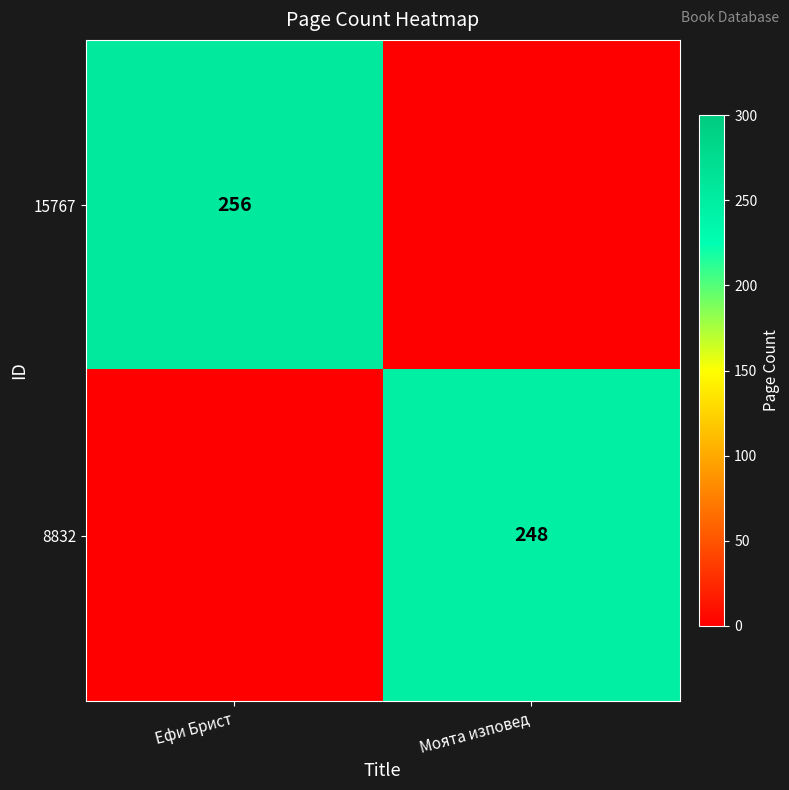

Is it true that 15767 equals 434 at Ефи Брист?

False